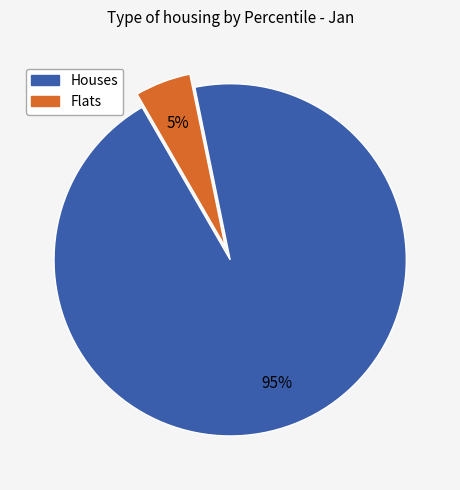

Is the sum of Flats and Houses greater than half?

Yes